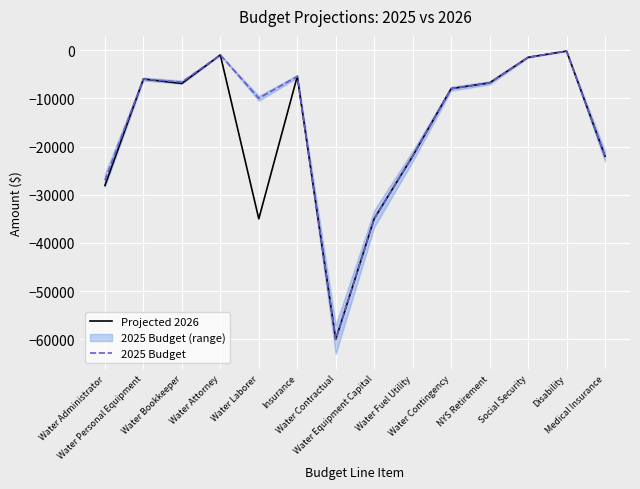

What position from the right is Water Personal Equipment?

13